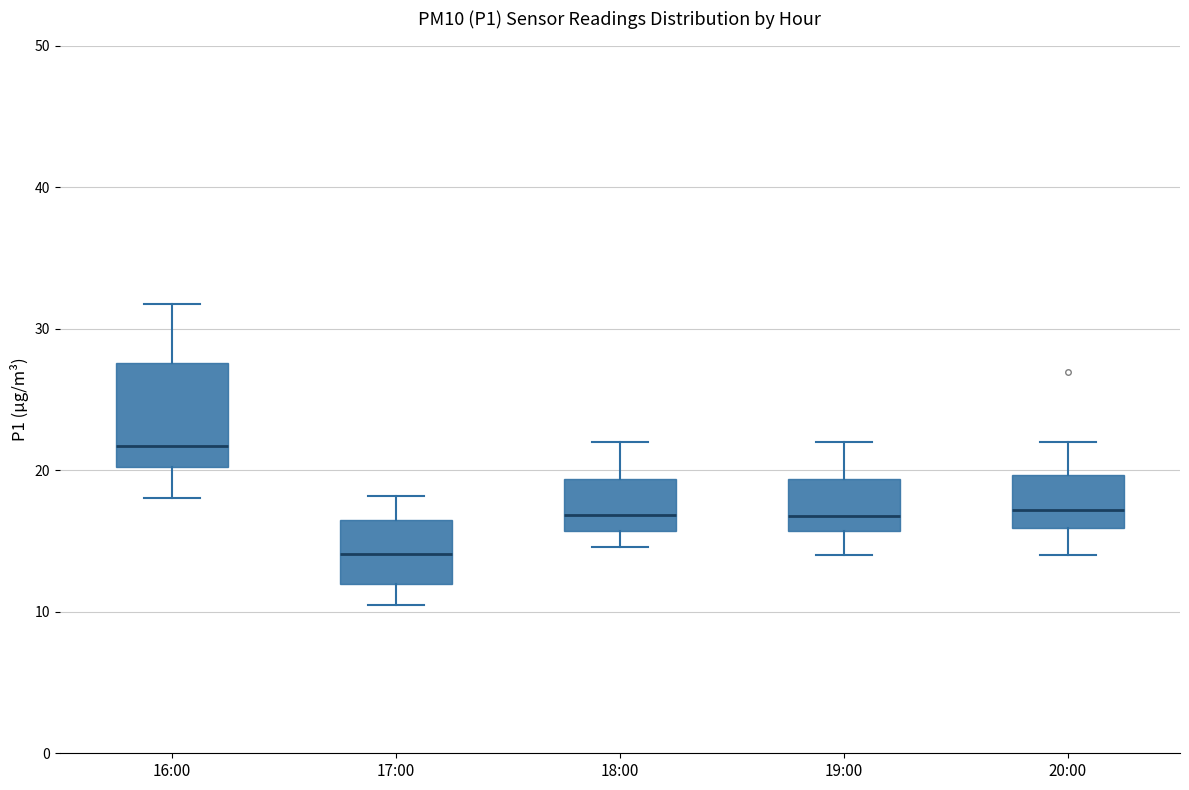

Which box has the lowest median line?

17:00